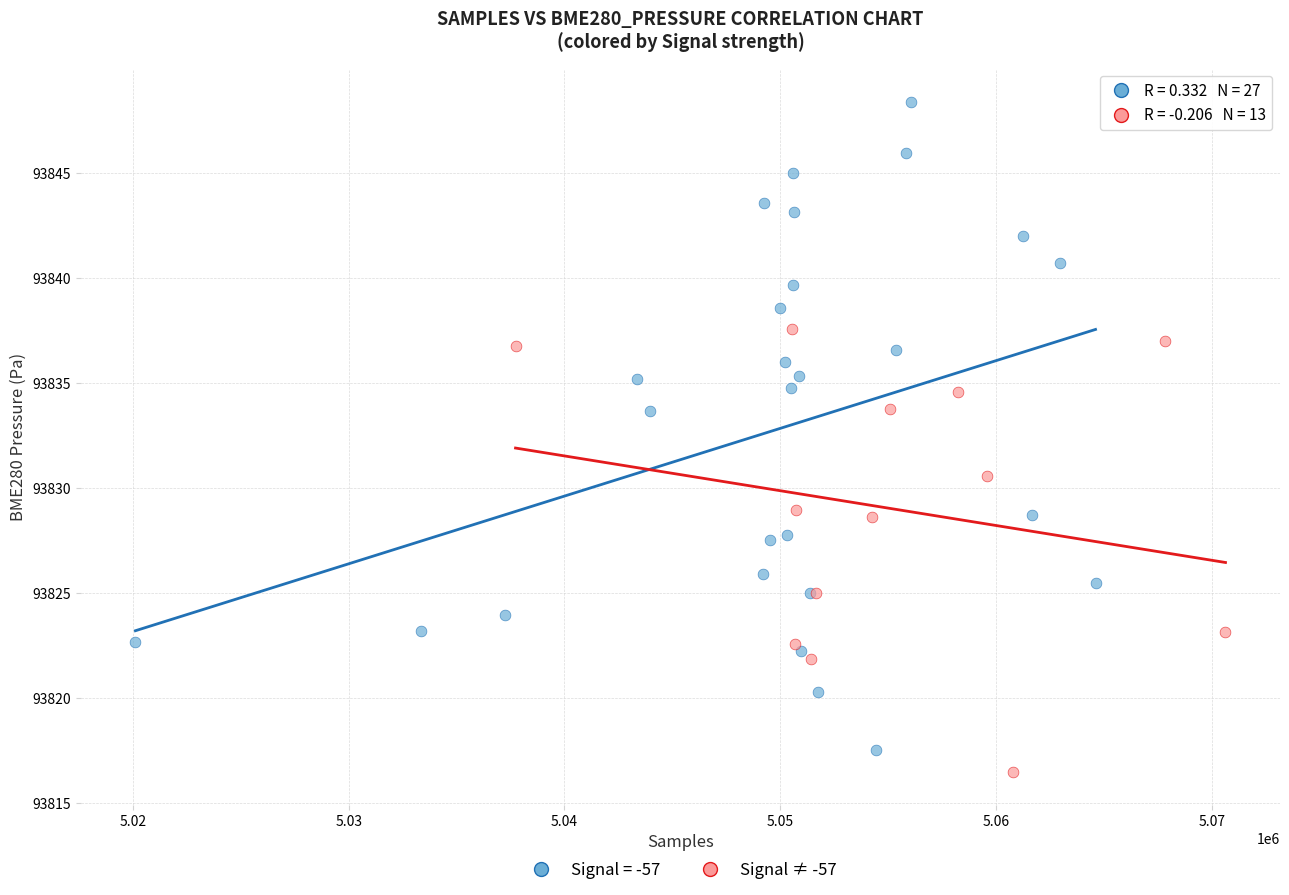

Which series has the largest Y range (max minus min)?

Signal = -57